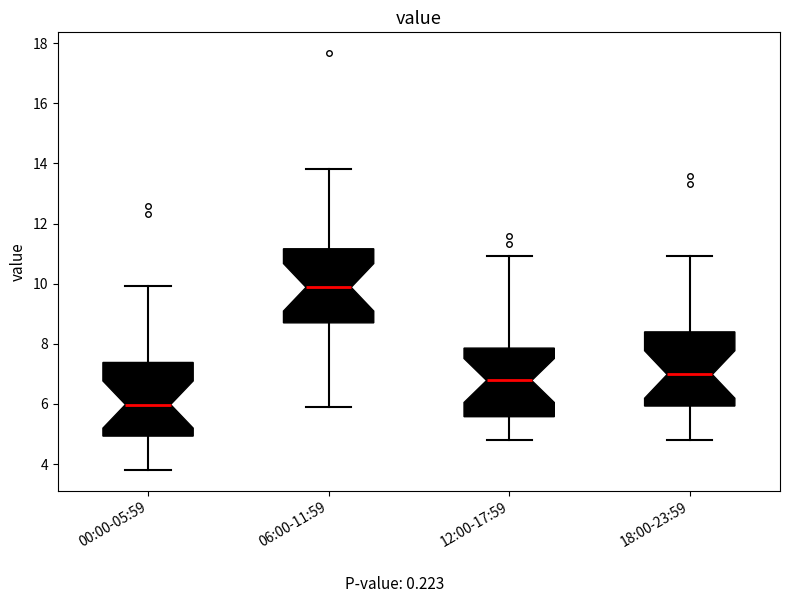

Where does the median line of the box for 00:00-05:59 sit on the y-axis? The values are not printed on the chart, so give them approximately, as read against the axis.

6.0